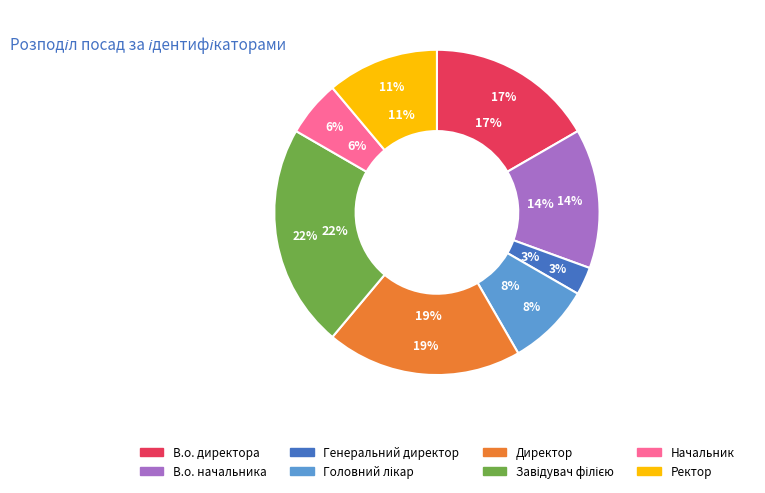

Does Генеральний директор account for over 50% of the chart?

No